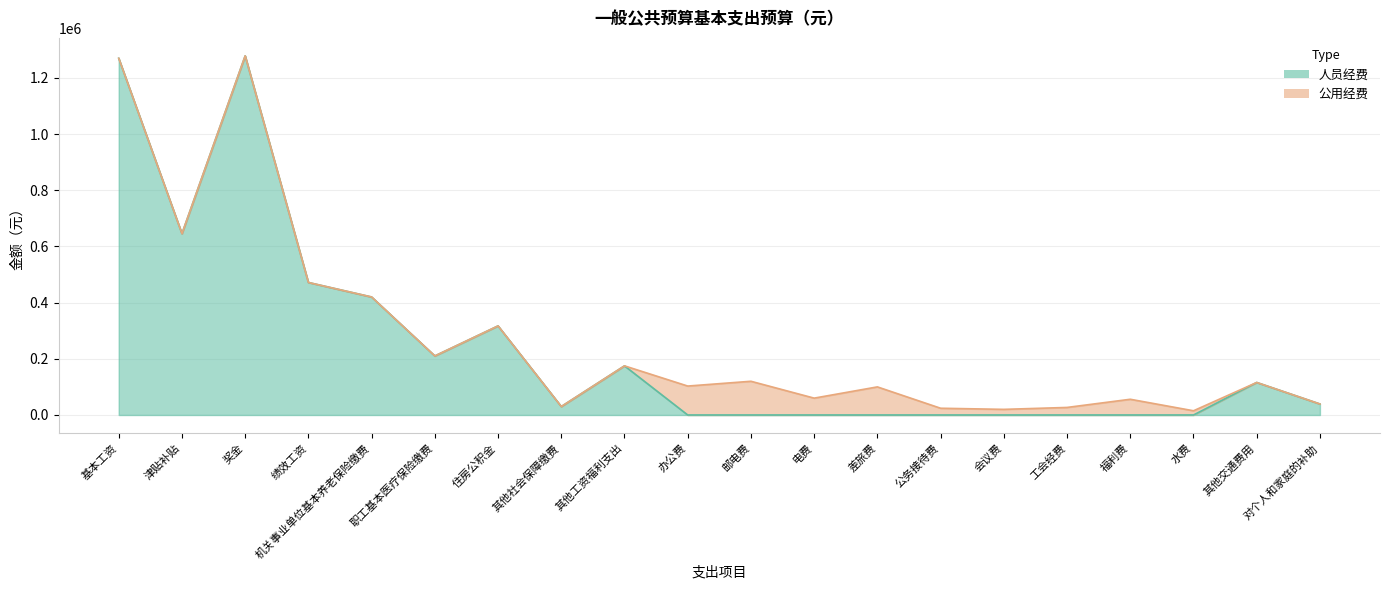

Rank the categories by value from highest to lowest.

奖金, 基本工资, 津贴补贴, 绩效工资, 机关事业单位基本养老保险缴费, 住房公积金, 职工基本医疗保险缴费, 其他工资福利支出, 其他交通费用, 对个人和家庭的补助, 其他社会保障缴费, 办公费, 邮电费, 电费, 差旅费, 公务接待费, 会议费, 工会经费, 福利费, 水费